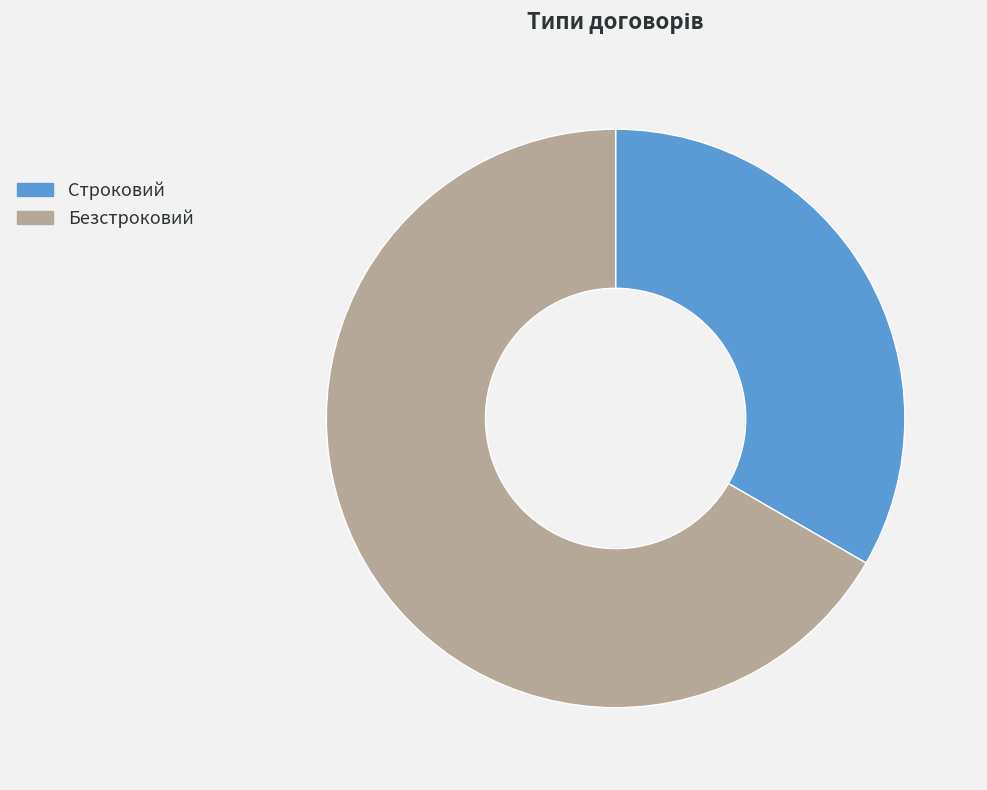

Do Безстроковий and Строковий together represent more than half of the pie?

Yes